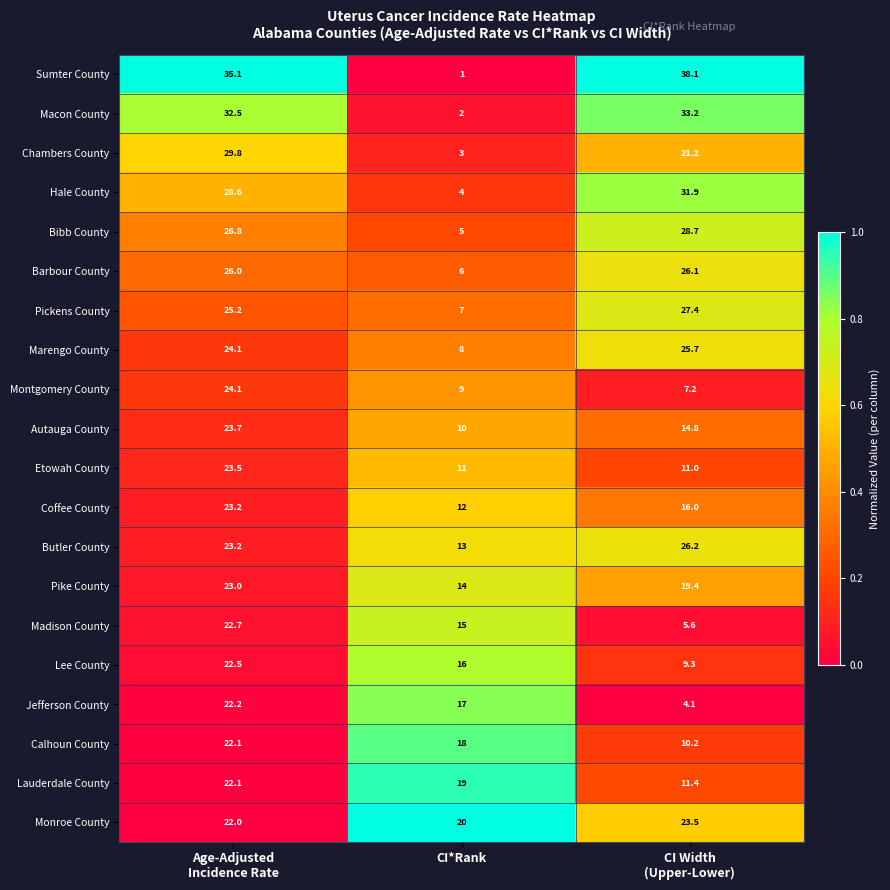

Is it true that Calhoun County equals 5.6 at CI*Rank?

False